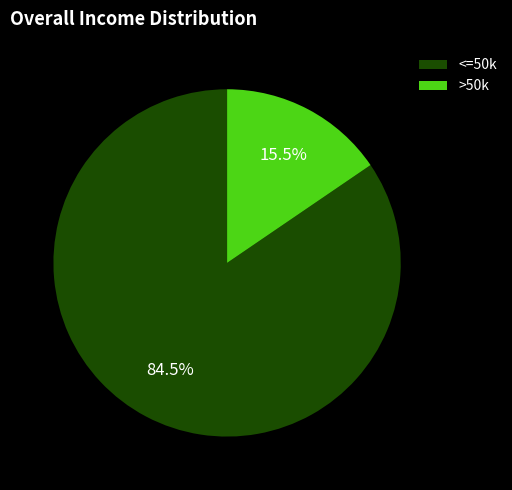

Which slice is the largest?

<=50k